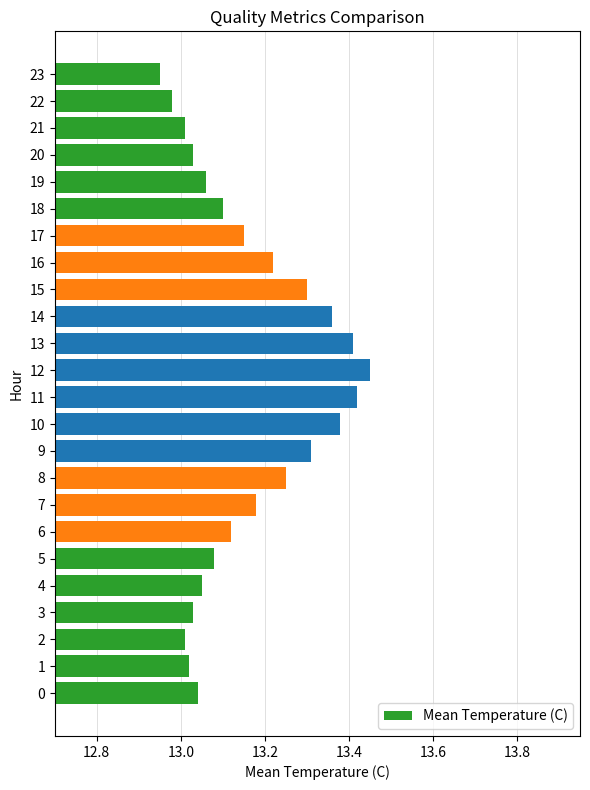

What is the difference between the second highest and second lowest values?

0.4